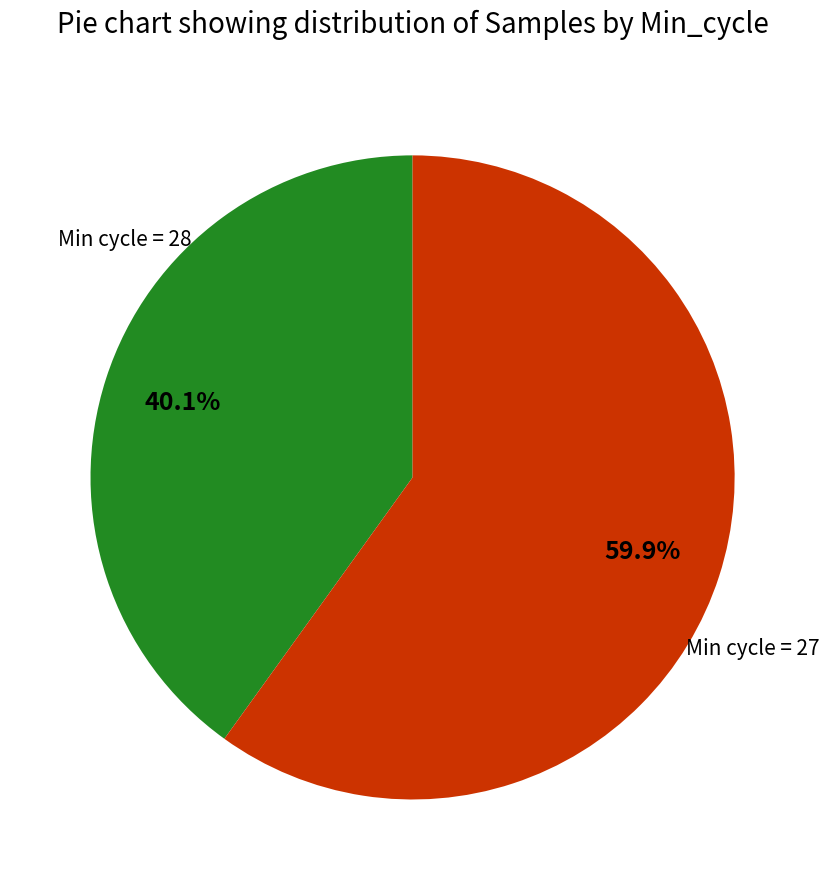

Is there a majority slice in this chart?

Yes